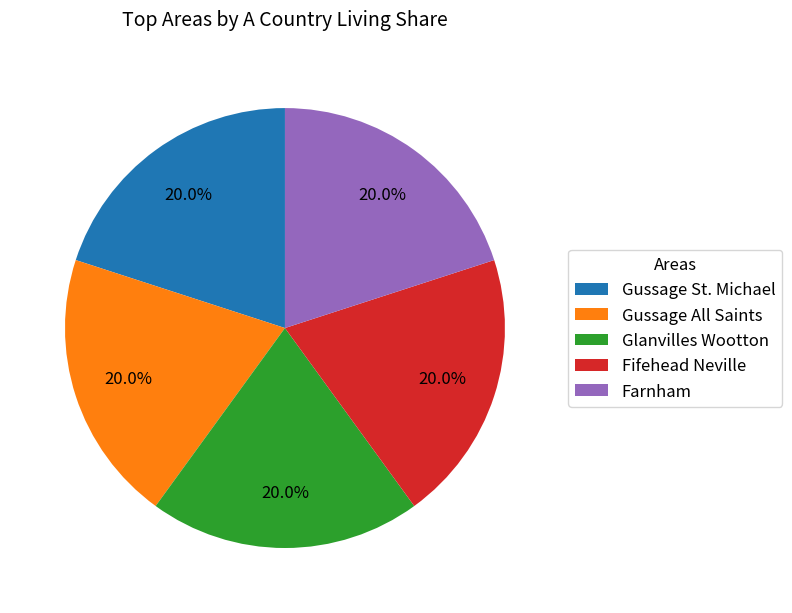

Is there any slice that represents more than half of the pie?

No